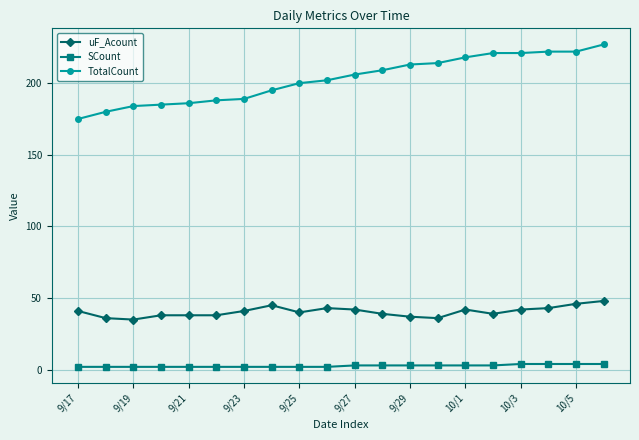

At how many categories does at least one series exceed 12?

20